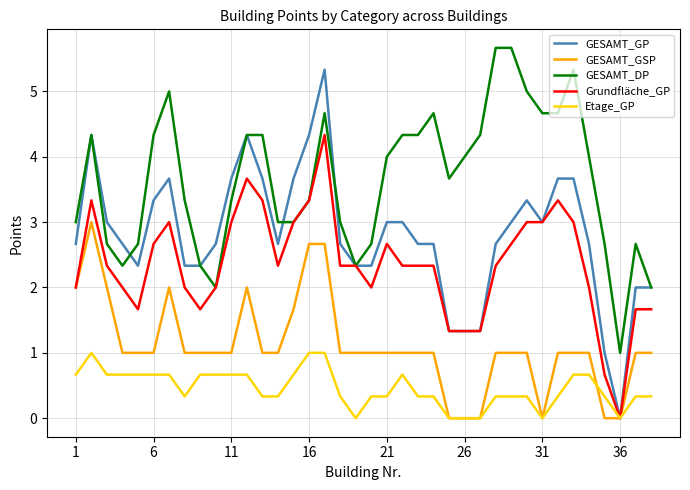

True or false: Grundfläche_GP has more than 0 interior local peaks.

True